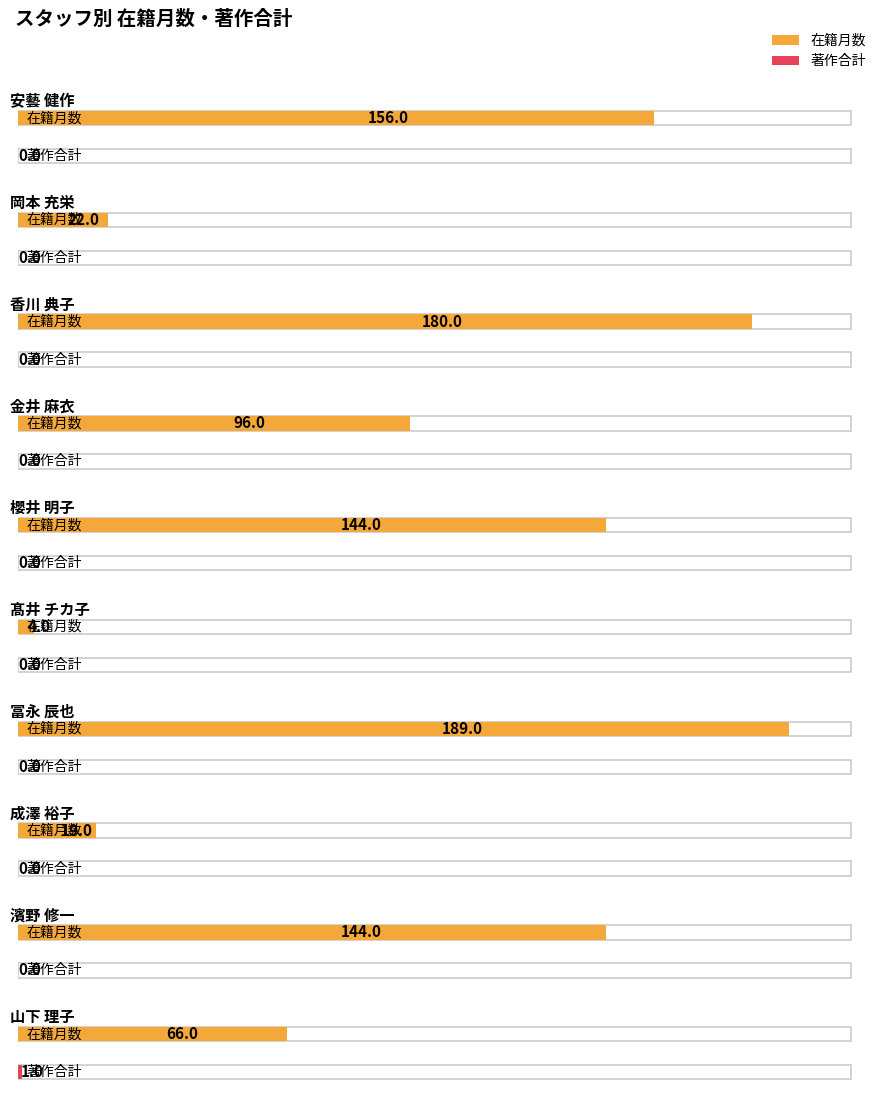

At which label is 在籍月数 closest to 96?

金井 麻衣